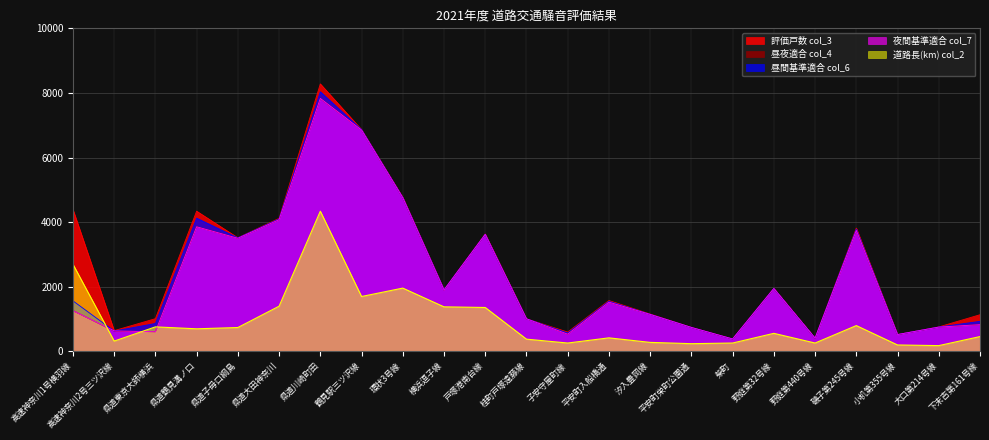

Rank the series at 大口第214号線 from highest to lowest value.

評価戸数 col_3, 昼間基準適合 col_6, 夜間基準適合 col_7, 昼夜適合 col_4, 道路長(km) col_2